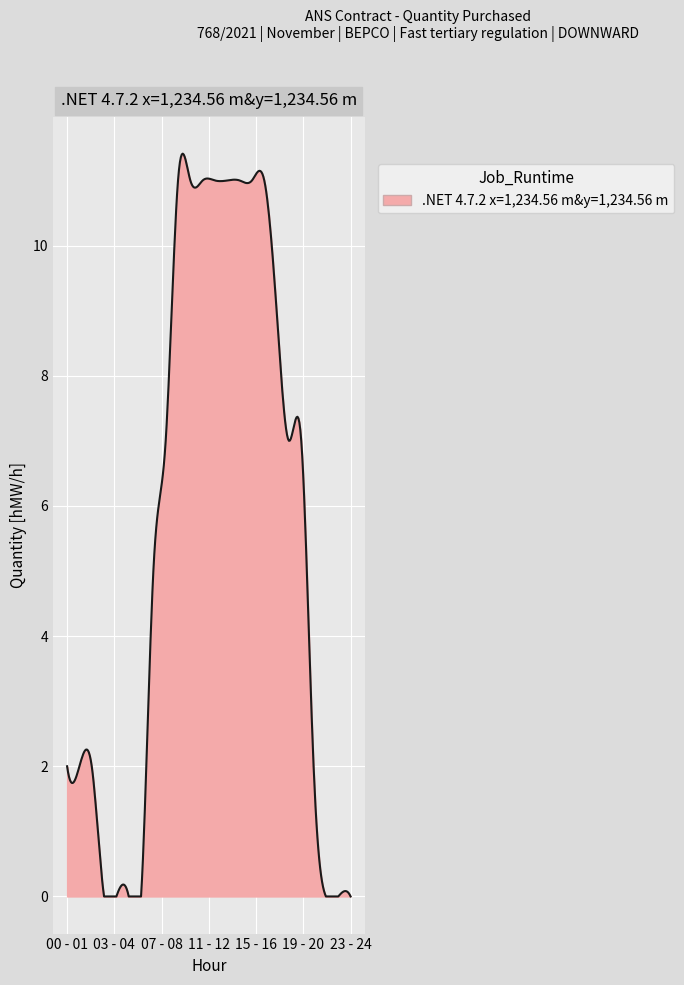

What is the maximum value shown in the chart?

11.4